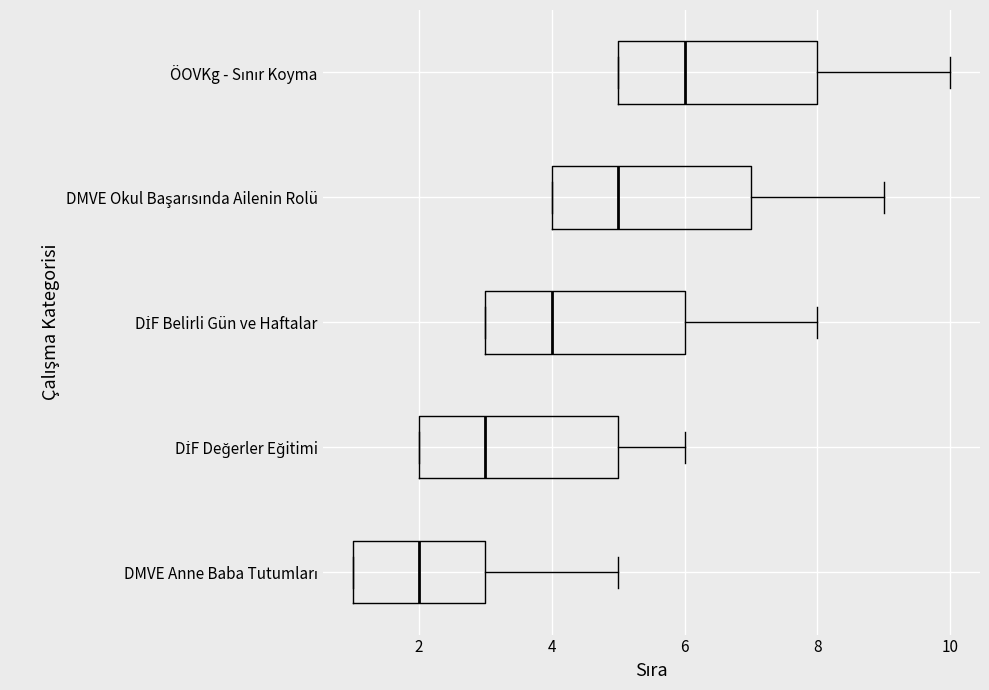

Which box has the furthest to the right median line?

ÖOVKg - Sınır Koyma